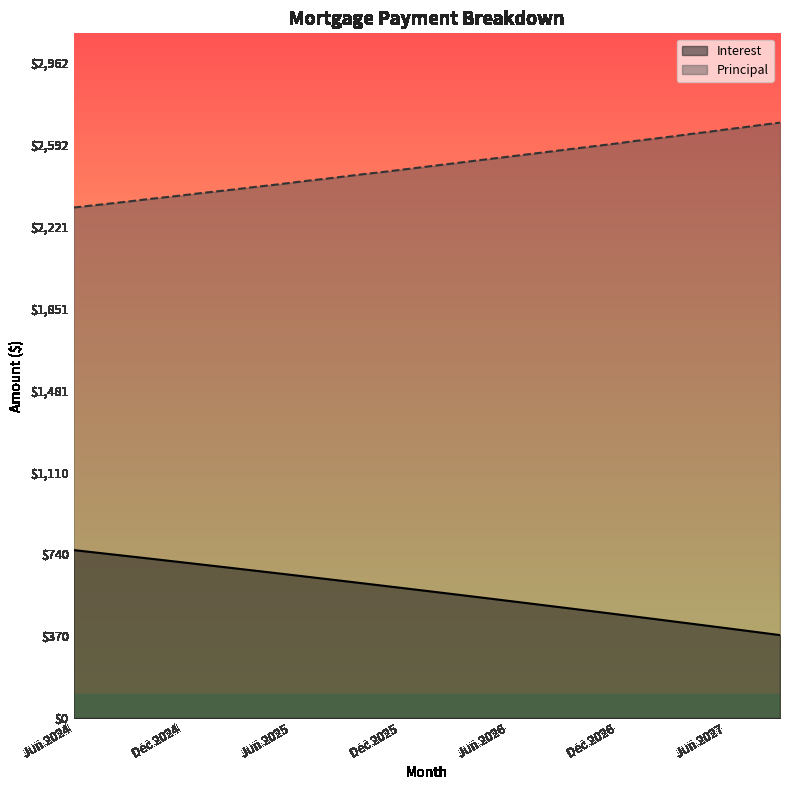

Reading left to right, list all the values displayed in this chart.

Interest: Jun 2024=759.7	Jul 2024=750.5	Aug 2024=741.3	Sep 2024=732.1	Oct 2024=722.9	Nov 2024=713.6	Dec 2024=704.3	Jan 2025=694.9	Feb 2025=685.5	Mar 2025=676.1	Apr 2025=666.6	May 2025=657.1	Jun 2025=647.6	Jul 2025=638.0	Aug 2025=628.4	Sep 2025=618.7	Oct 2025=609.0	Nov 2025=599.3	Dec 2025=589.5	Jan 2026=579.7	Feb 2026=569.8	Mar 2026=559.9	Apr 2026=550.0	May 2026=540.0	Jun 2026=530.0	Jul 2026=520.0	Aug 2026=509.9	Sep 2026=499.8	Oct 2026=489.6	Nov 2026=479.4	Dec 2026=469.1	Jan 2027=458.8	Feb 2027=448.5	Mar 2027=438.1	Apr 2027=427.7	May 2027=417.3	Jun 2027=406.8	Jul 2027=396.2	Aug 2027=385.7	Sep 2027=375.1
Principal: Jun 2024=2309.0	Jul 2024=2318.0	Aug 2024=2327.0	Sep 2024=2336.0	Oct 2024=2346.0	Nov 2024=2355.0	Dec 2024=2364.0	Jan 2025=2374.0	Feb 2025=2383.0	Mar 2025=2392.0	Apr 2025=2402.0	May 2025=2411.0	Jun 2025=2421.0	Jul 2025=2431.0	Aug 2025=2440.0	Sep 2025=2450.0	Oct 2025=2460.0	Nov 2025=2469.0	Dec 2025=2479.0	Jan 2026=2489.0	Feb 2026=2499.0	Mar 2026=2509.0	Apr 2026=2519.0	May 2026=2529.0	Jun 2026=2539.0	Jul 2026=2549.0	Aug 2026=2559.0	Sep 2026=2569.0	Oct 2026=2579.0	Nov 2026=2589.0	Dec 2026=2599.0	Jan 2027=2610.0	Feb 2027=2620.0	Mar 2027=2630.0	Apr 2027=2641.0	May 2027=2651.0	Jun 2027=2662.0	Jul 2027=2672.0	Aug 2027=2683.0	Sep 2027=2693.0